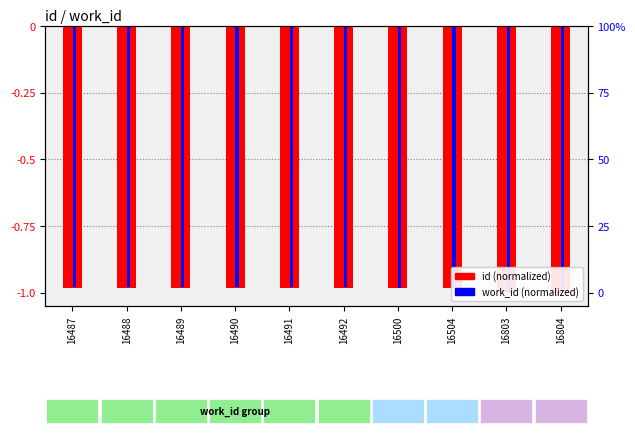

Which category has the highest value across all series?

16487